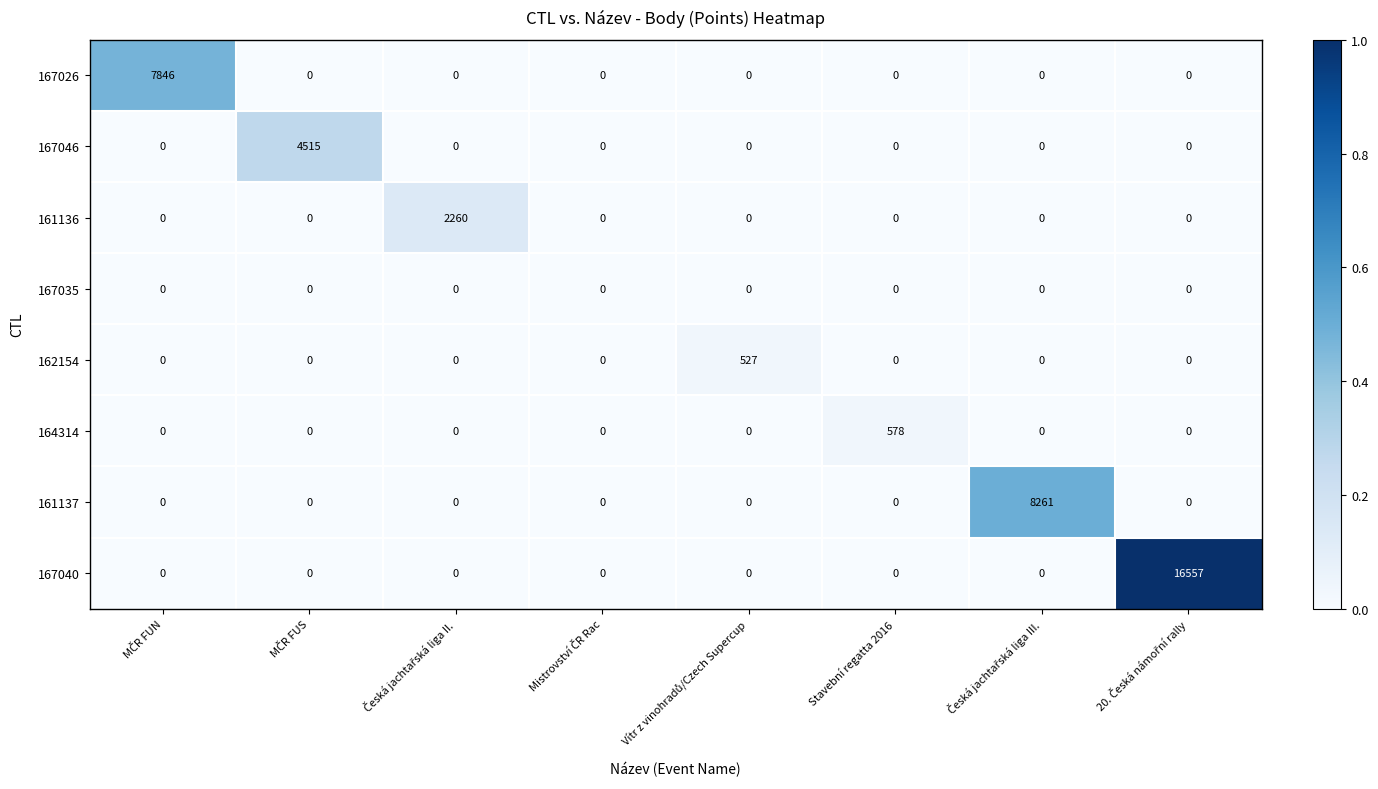

Which series has the largest range (max minus min)?

167040